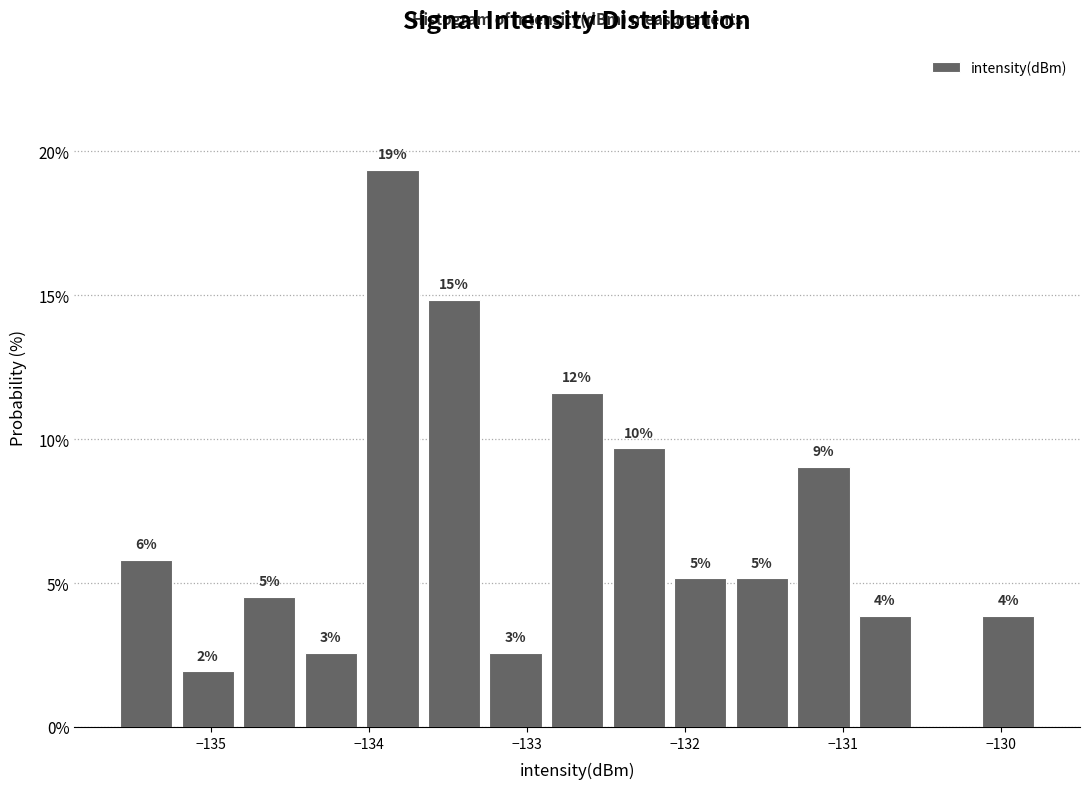

Around what value on the x-axis is the tallest bar? Give the approximate position of its centre, as read against the axis.

-133.9